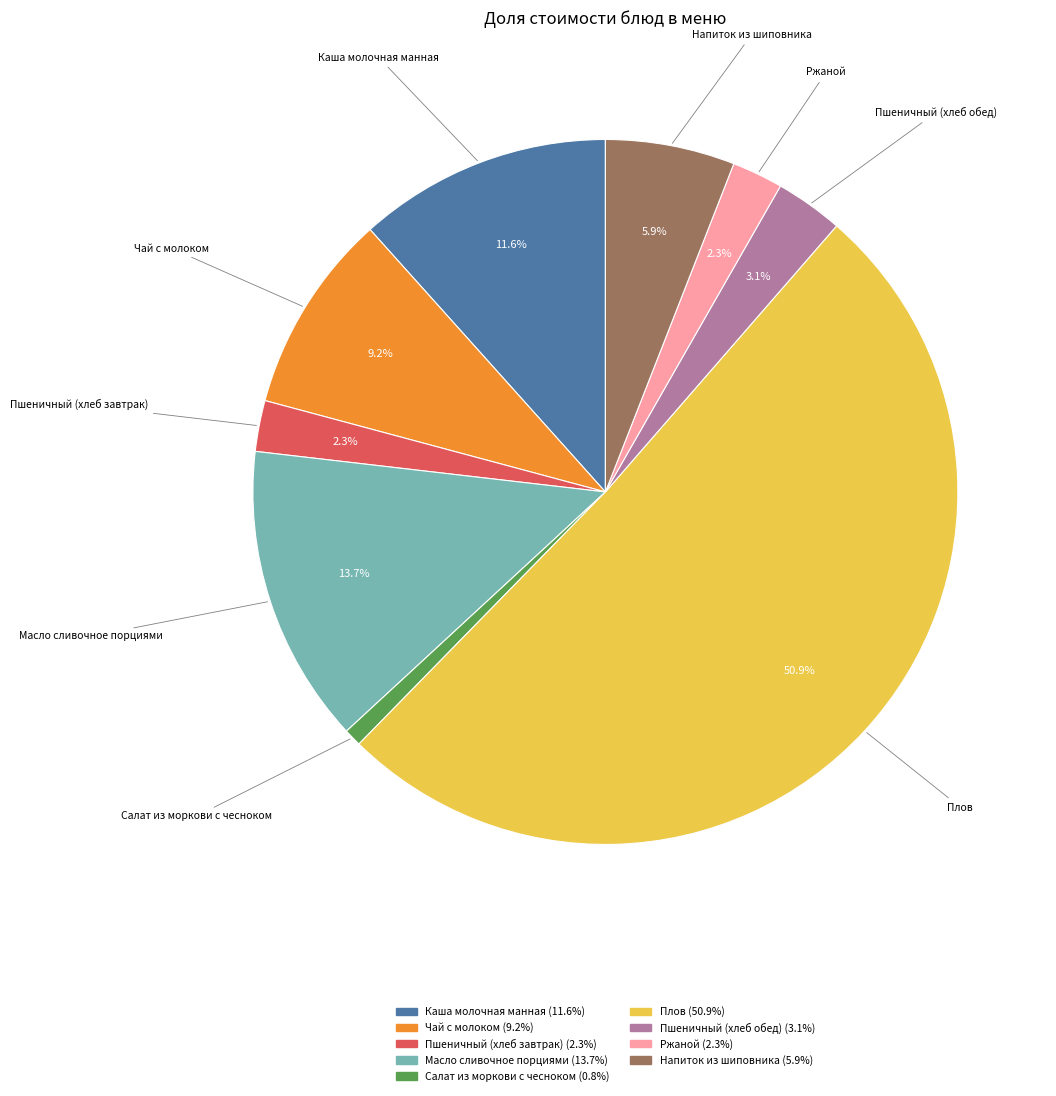

What percentage is the Чай с молоком slice, to the nearest percent?

9%